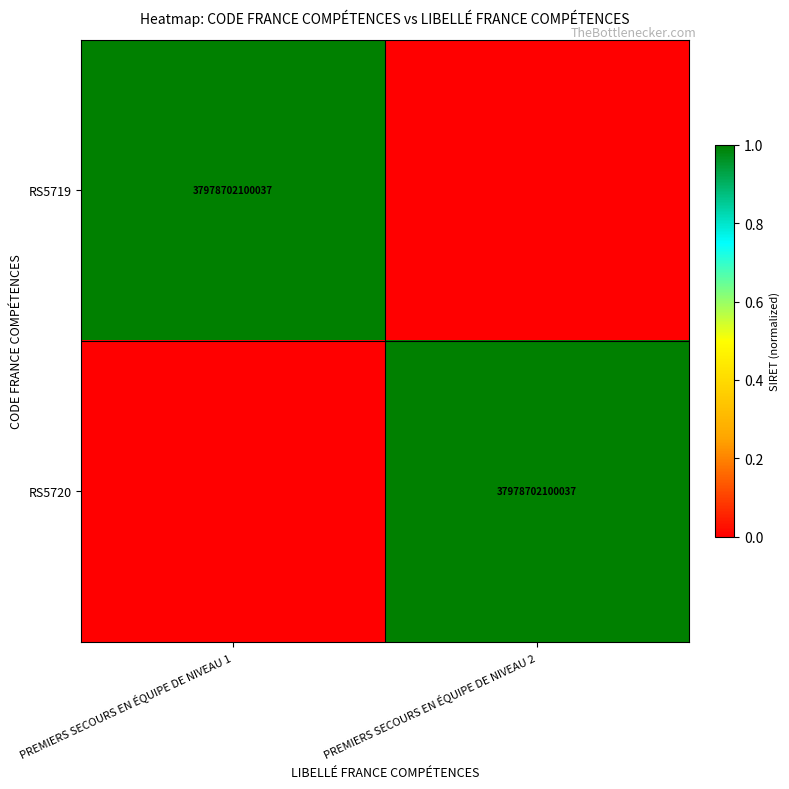

The value of RS5719 at PREMIERS SECOURS EN ÉQUIPE DE NIVEAU 1 is 37978702100037. True or false?

True